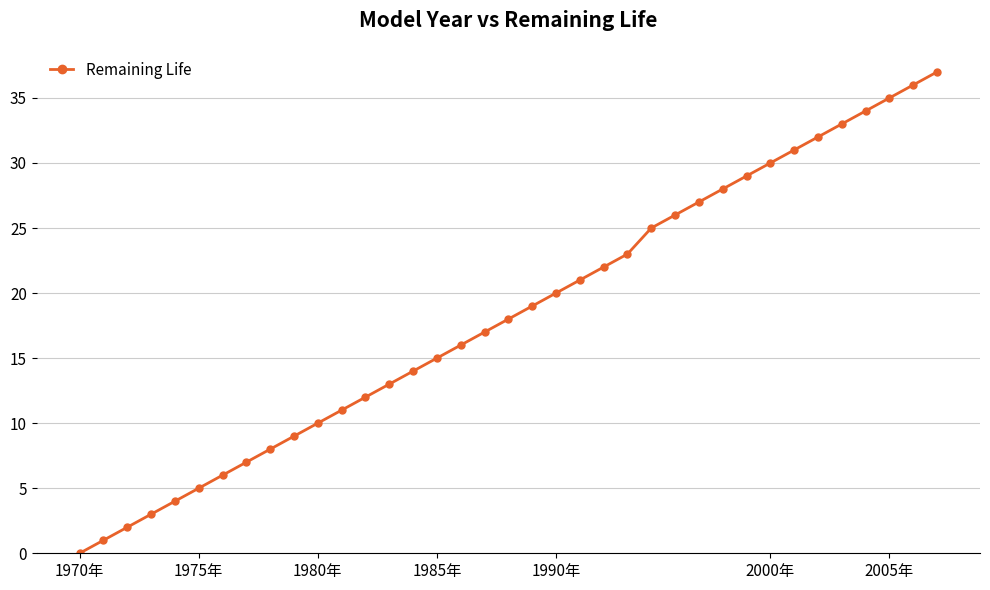

What is the sum of all values?

679